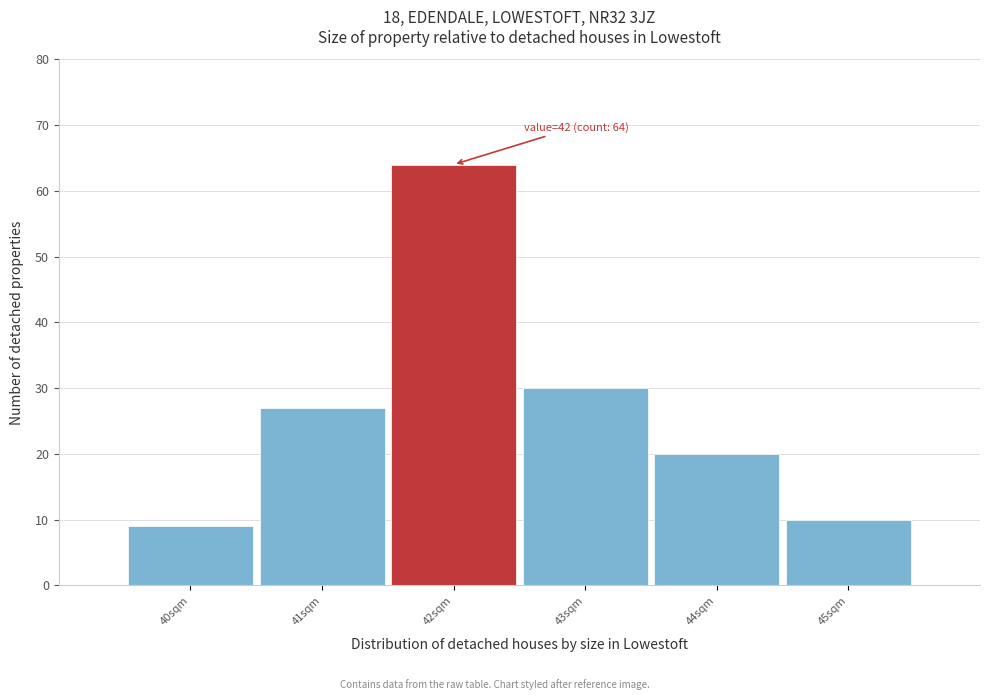

Over which range of the x-axis is the bar tallest?

41.5 to 42.5